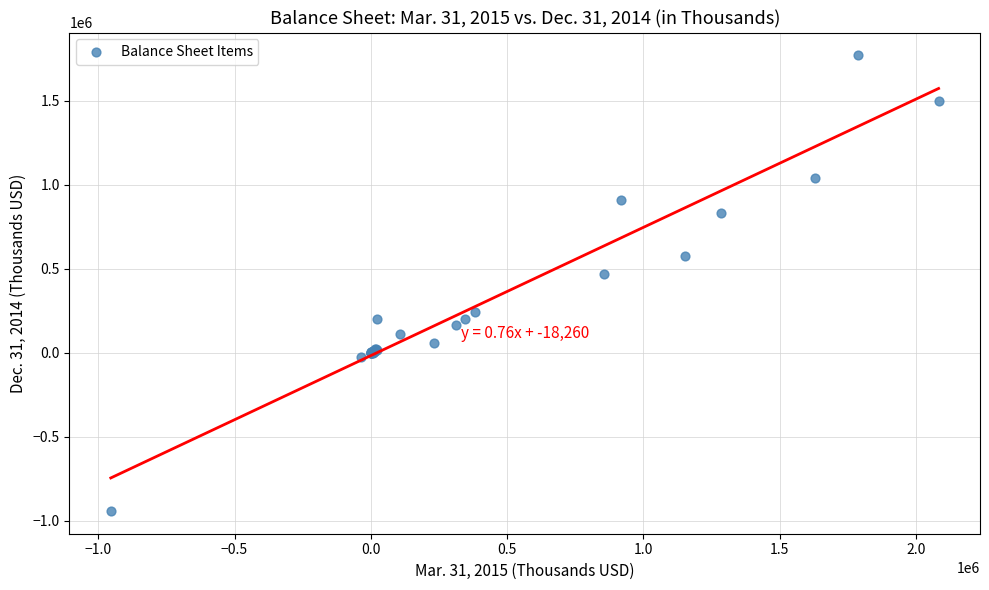

What Y value in the scatter plot is closest to 413021?

469478